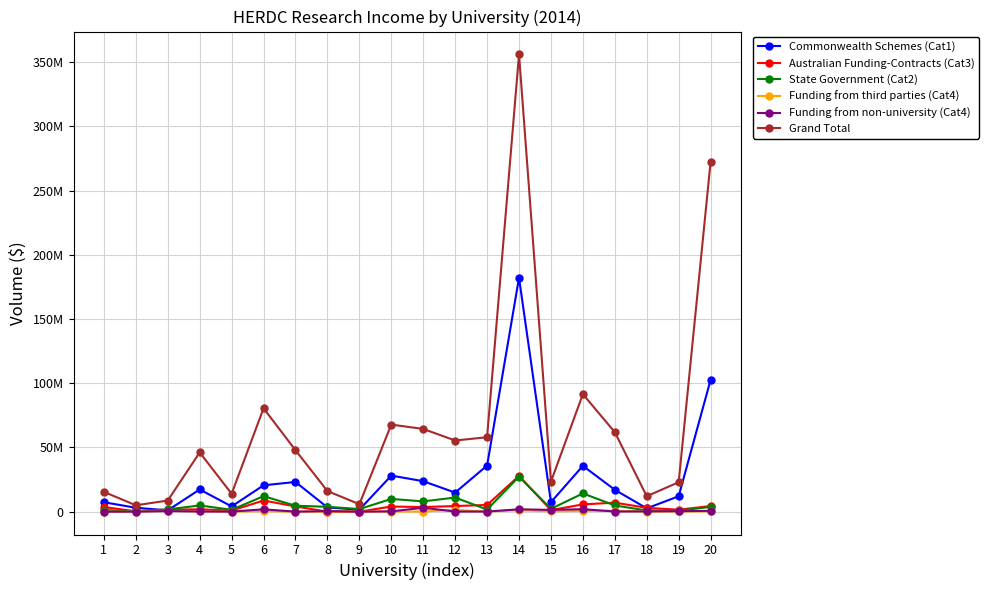

What are all the series names shown in the legend?

Commonwealth Schemes (Cat1), Australian Funding-Contracts (Cat3), State Government (Cat2), Funding from third parties (Cat4), Funding from non-university (Cat4), Grand Total